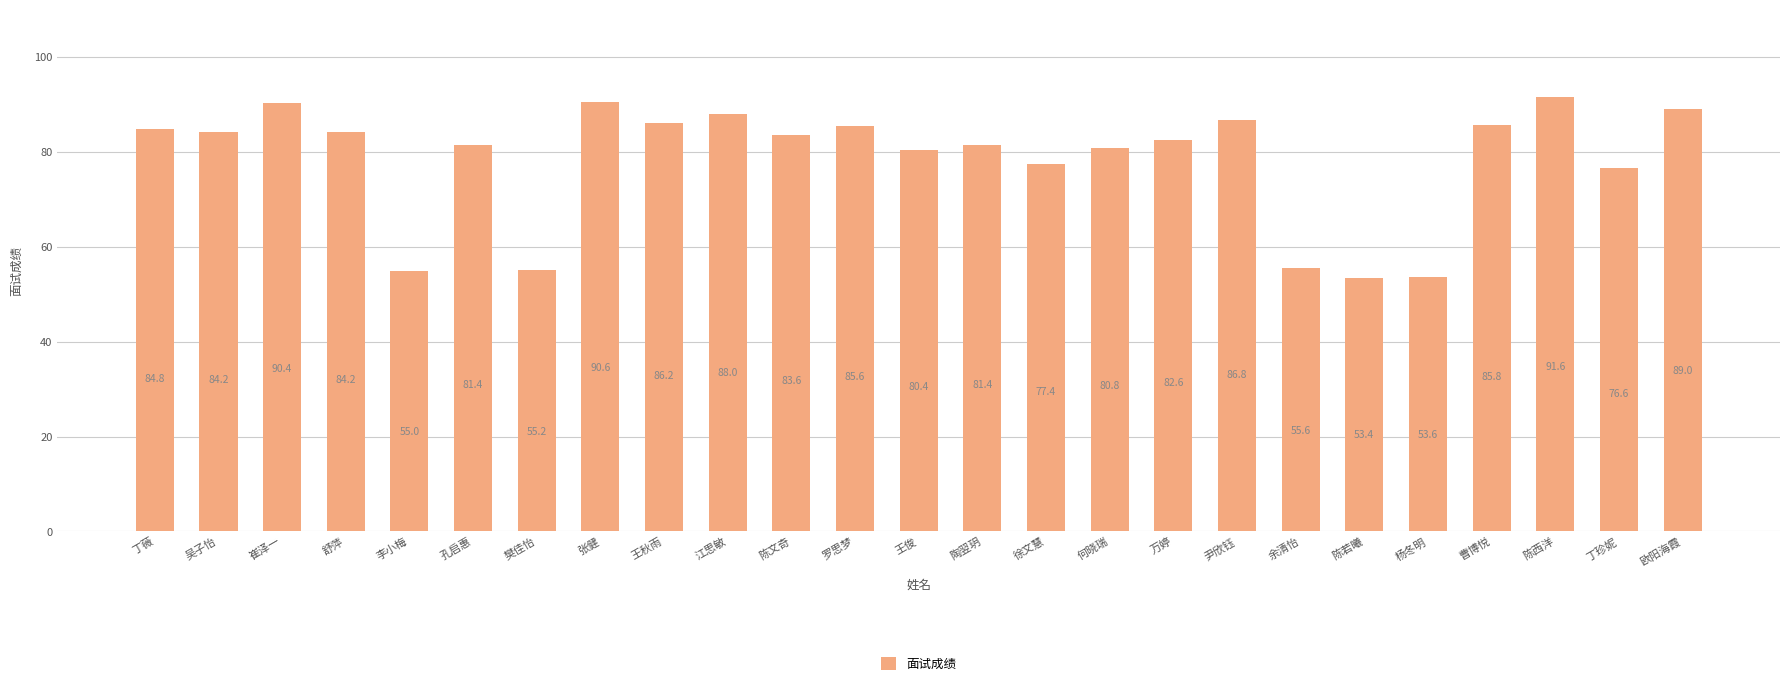

What is the minimum value shown in the chart?

53.4